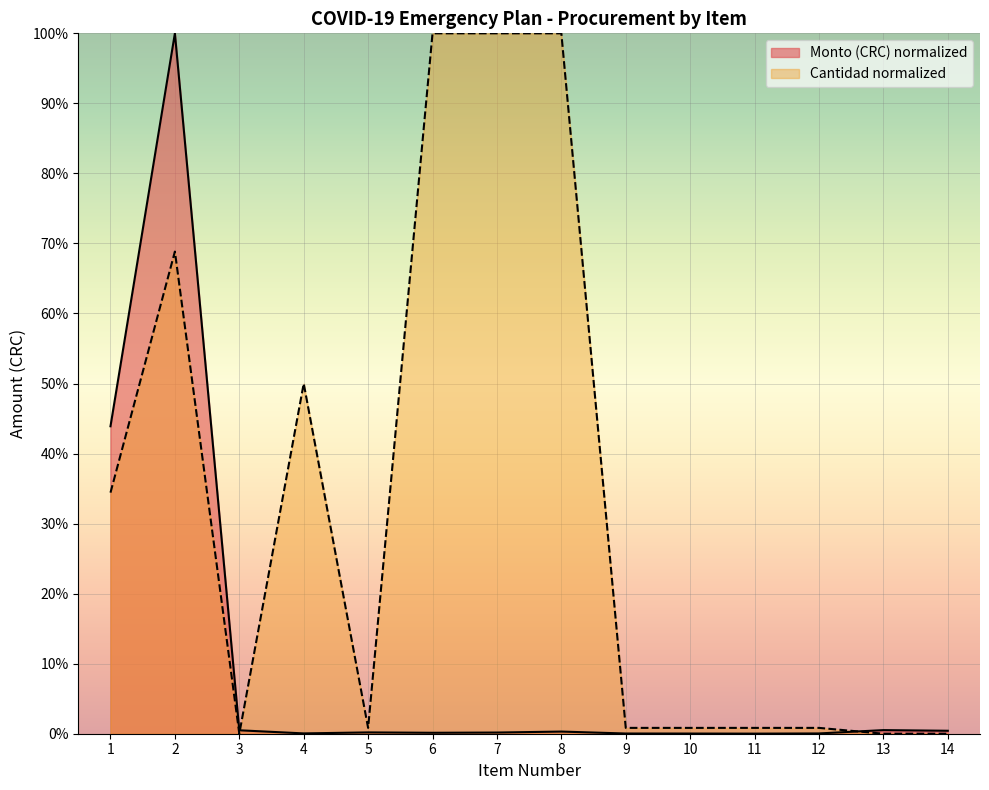

Is the value of Cantidad at 6 greater than the value of Monto (CRC) at 3?

Yes